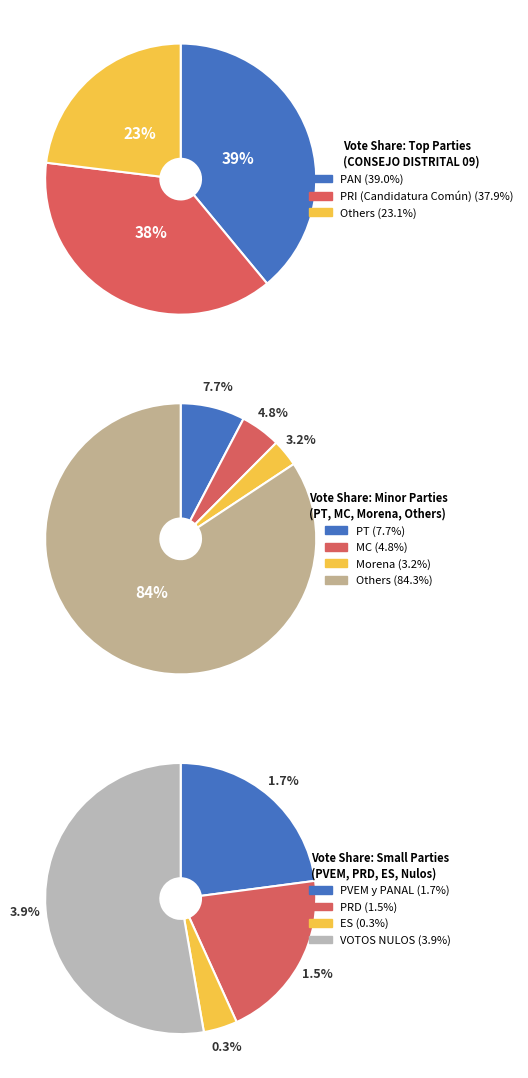

Is there a majority slice in this chart?

No